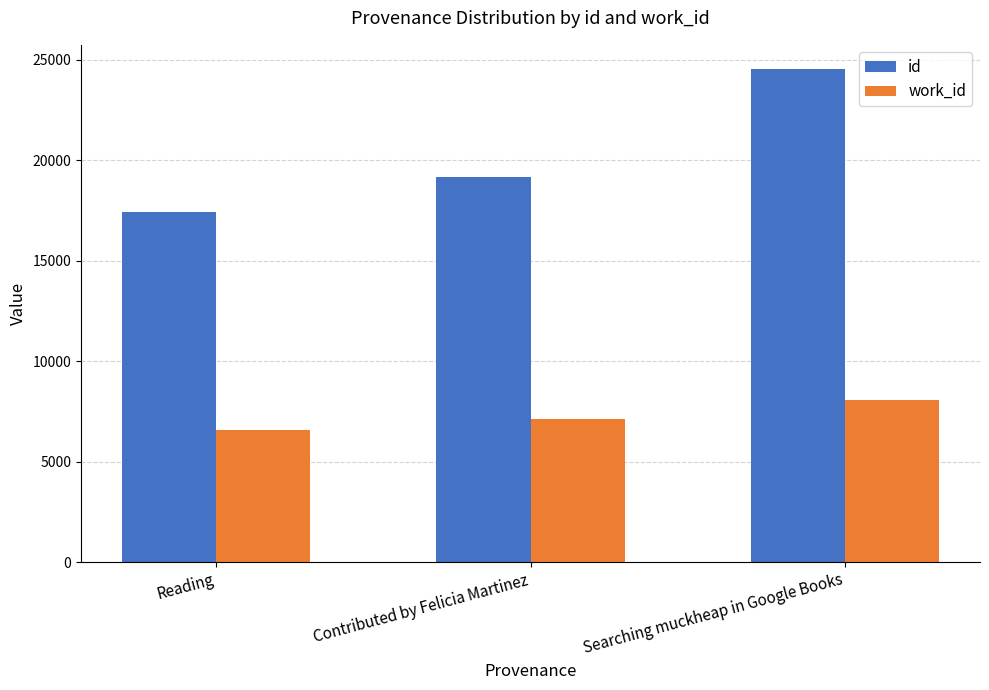

What is the label of the 3rd bar from the right?

Reading